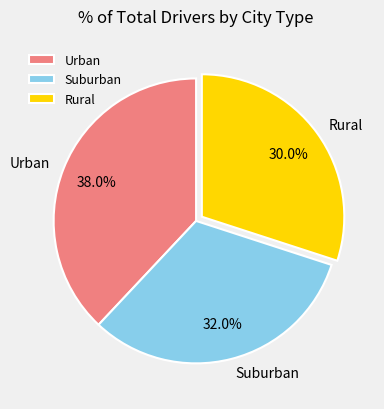

Does Suburban account for over 50% of the chart?

No